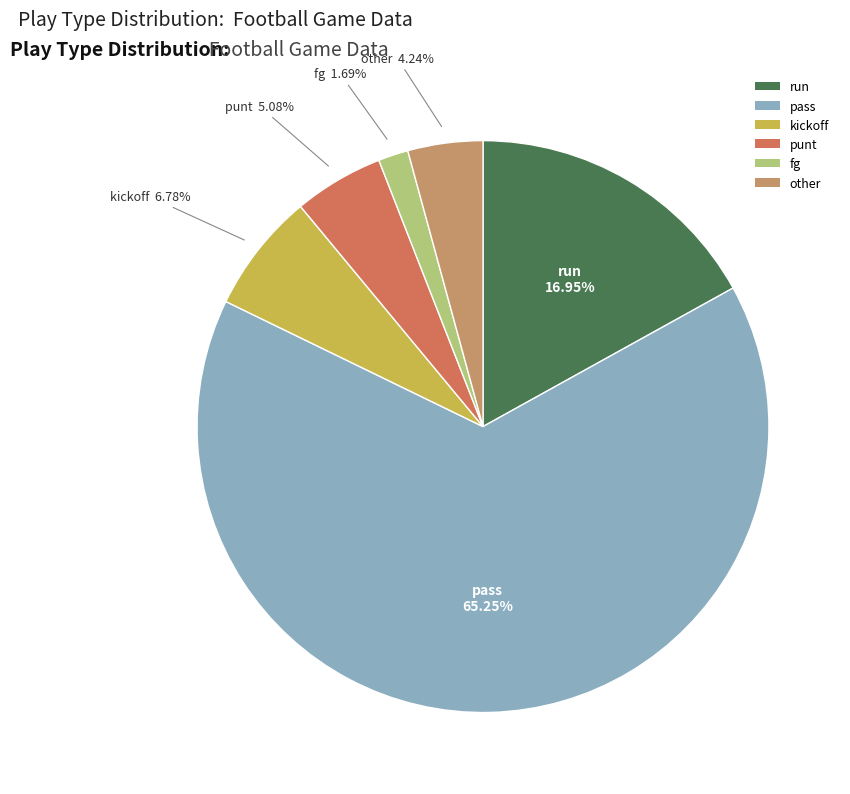

Rank the categories by value from highest to lowest.

pass, run, kickoff, punt, other, fg